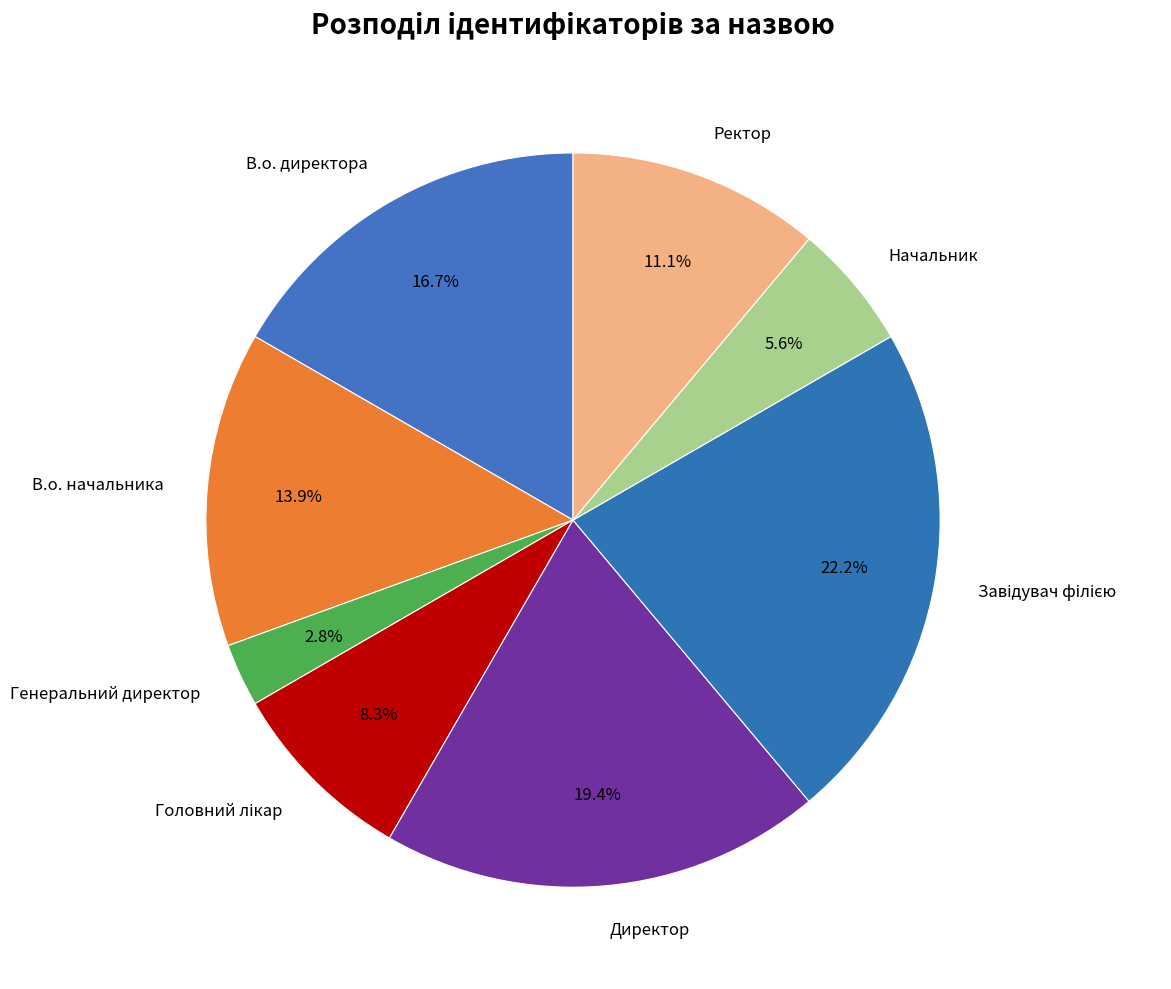

How many segments does this pie chart have?

8